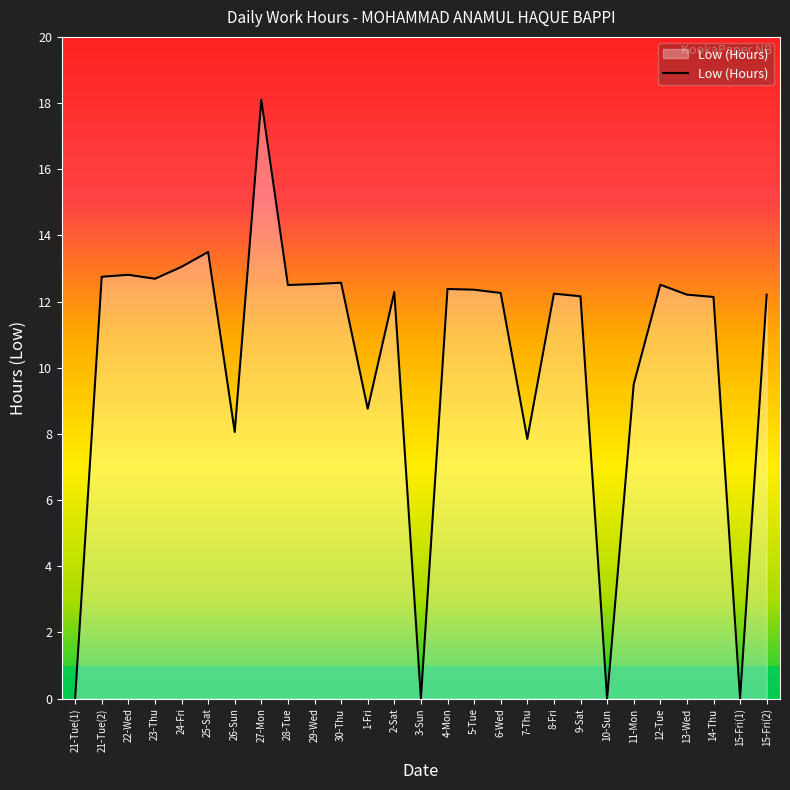

What is the change in value from 4-Mon to 10-Sun?

-12.4